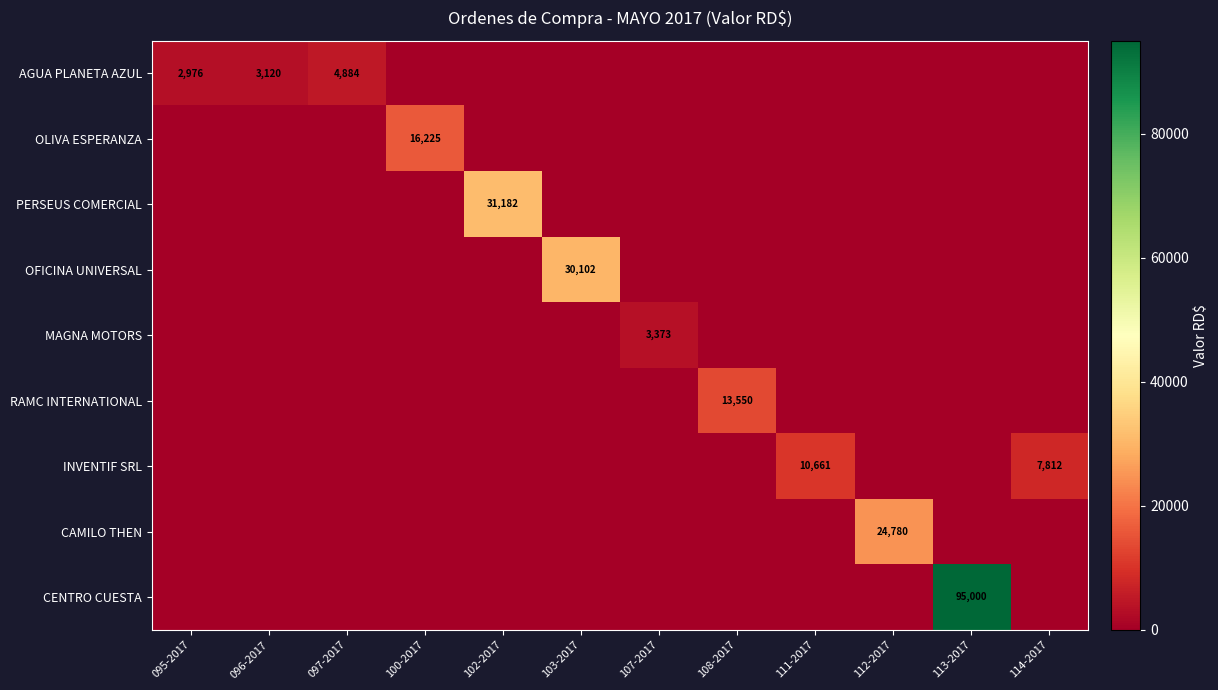

True or false: AGUA PLANETA AZUL has a value of 4884.0 at 097-2017.

True